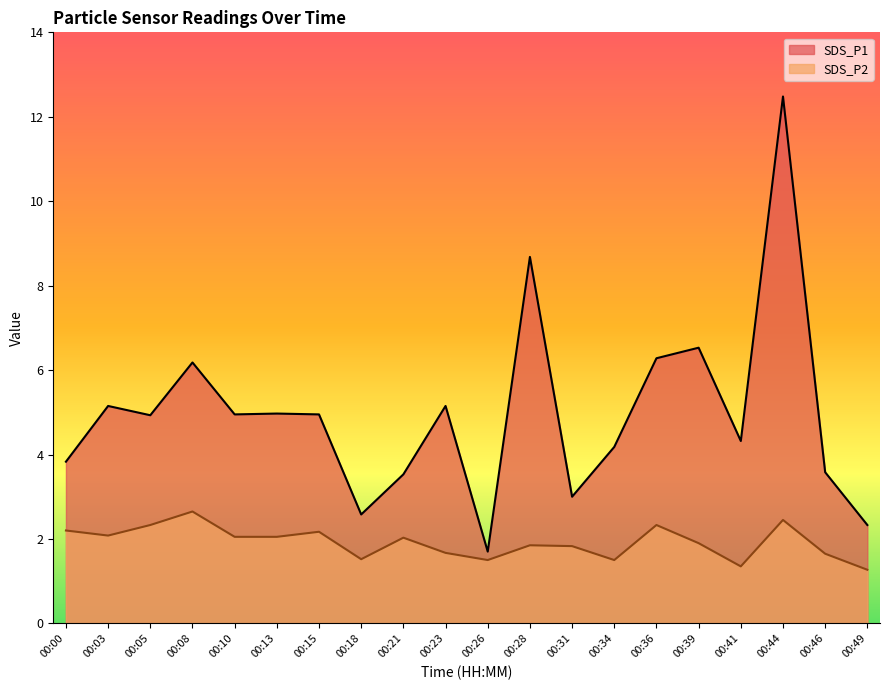

Rank the series by their average value, from lowest to highest.

SDS_P2, SDS_P1